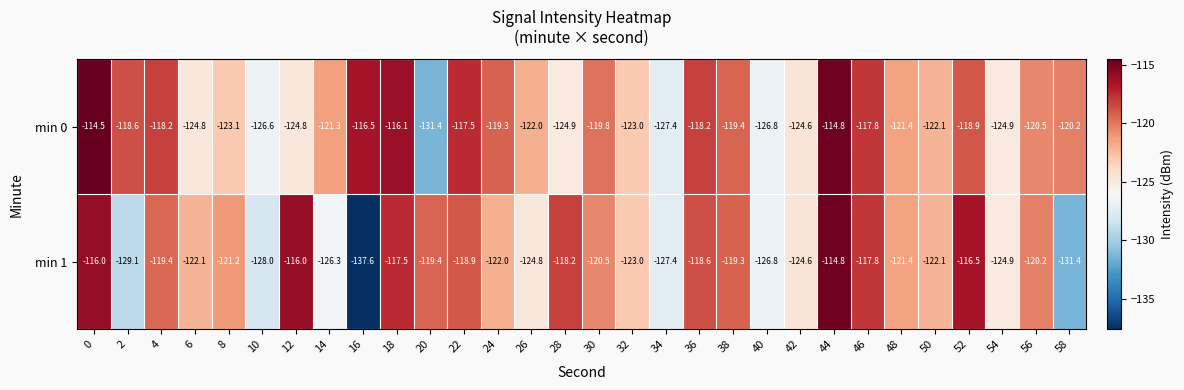

How many data points does each series have?

30